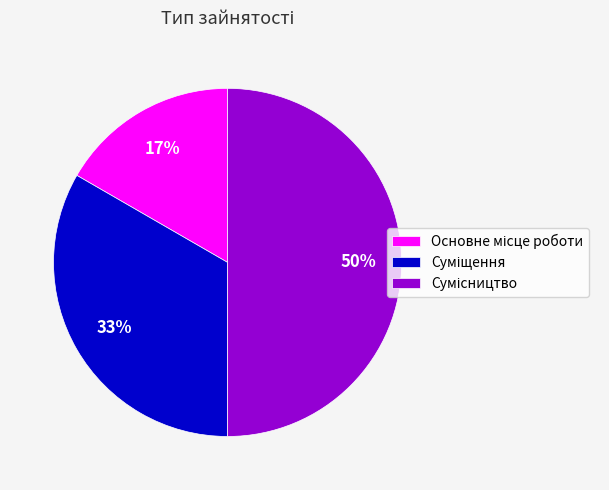

Count the number of slices in the pie.

3